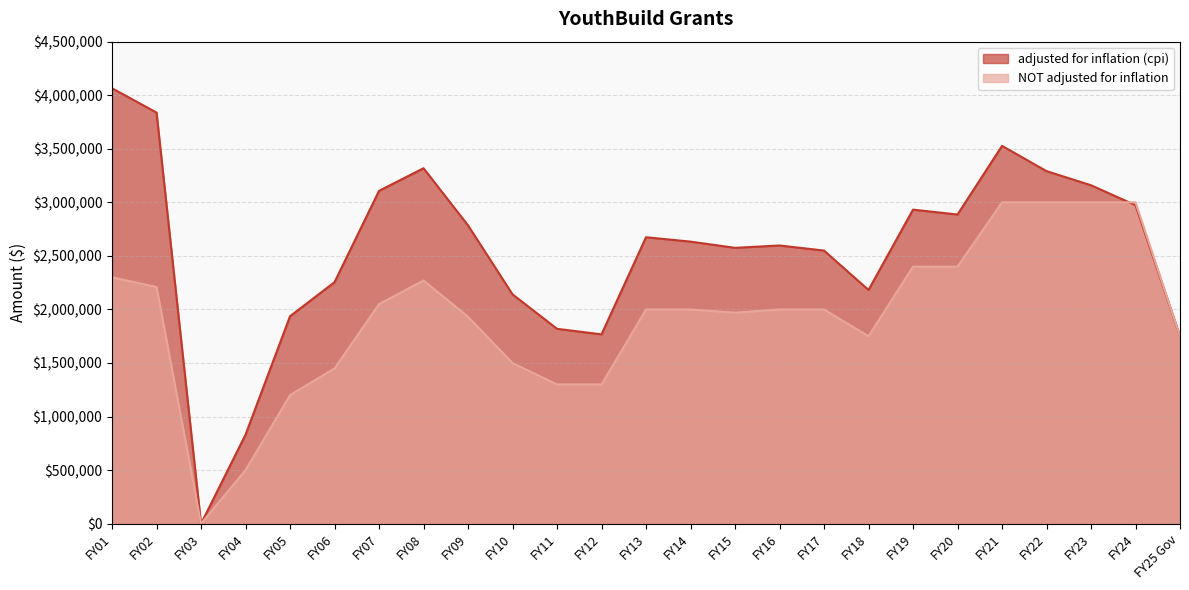

What is the difference between the adjusted for inflation (cpi) values at FY18 and FY12?

414669